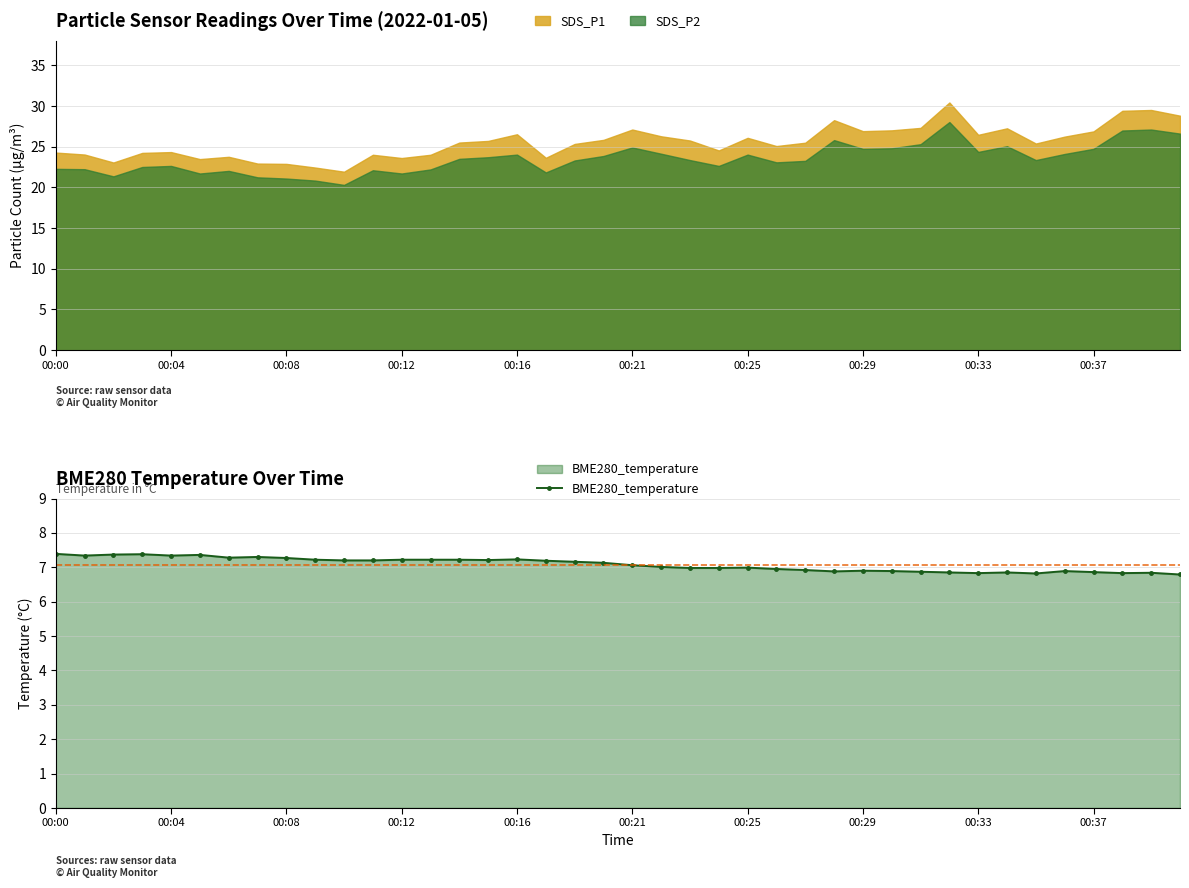

Where does the data first go above 7?

00:00